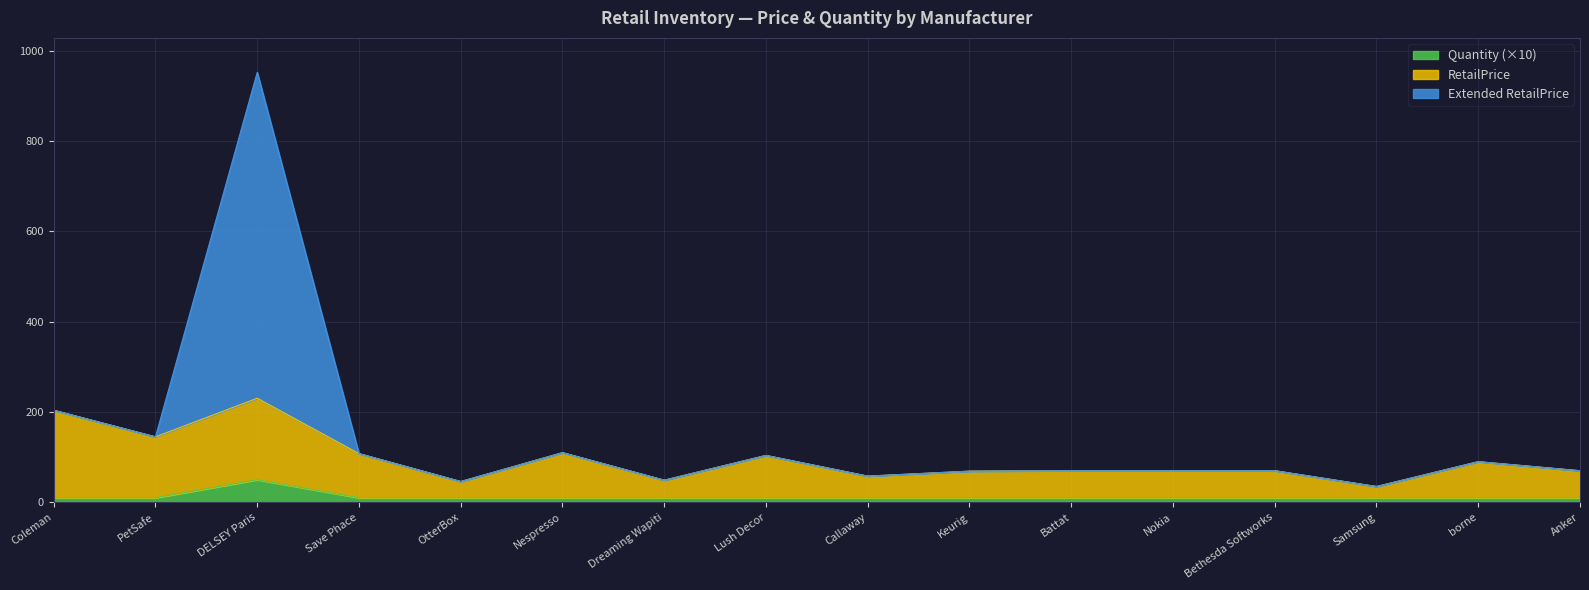

What is the highest value of the Quantity (×10) series?

50.0